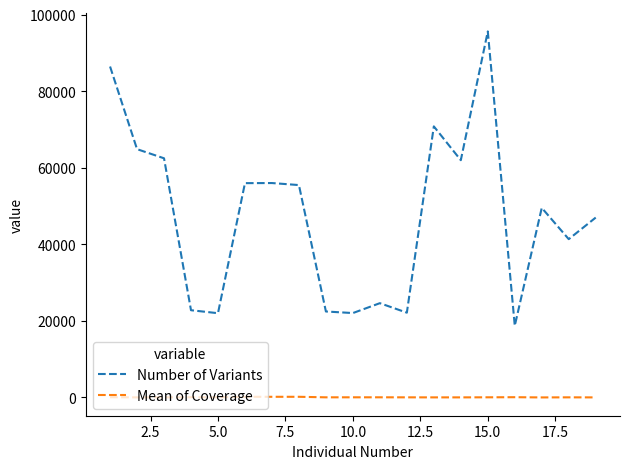

What is the difference between the second highest and minimum values in the Mean of Coverage series?

163.8